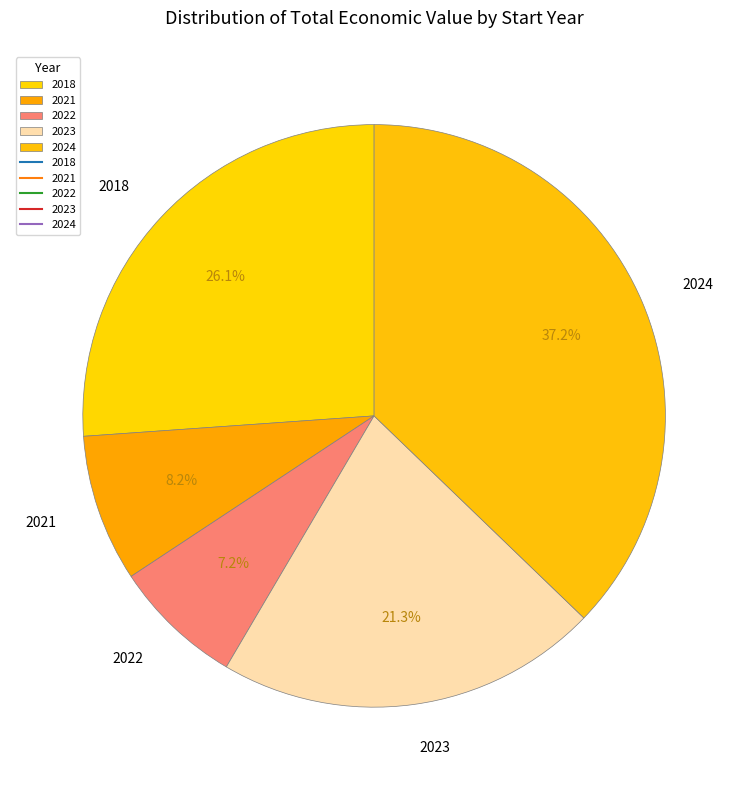

Does any single category account for the majority?

No